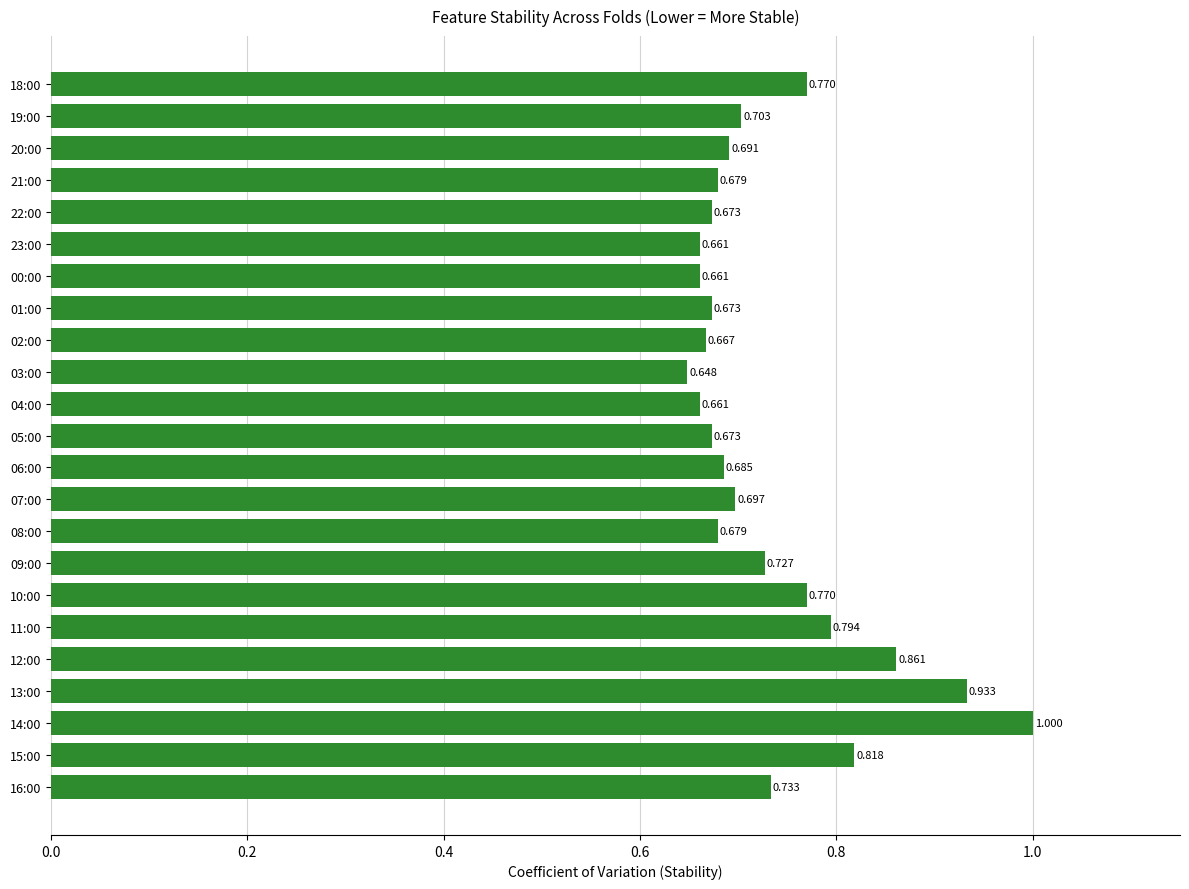

How many categories are shown in the chart?

23